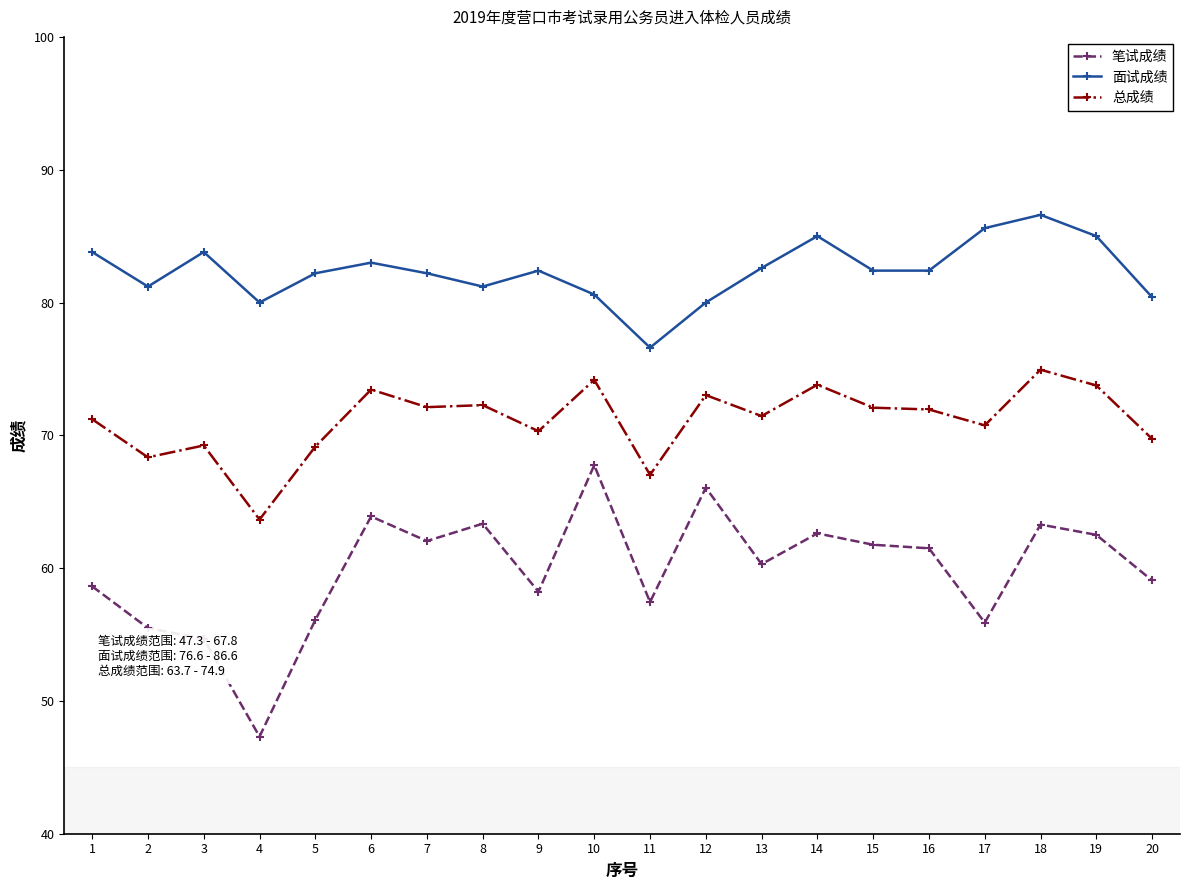

How many lines are shown in the chart?

3